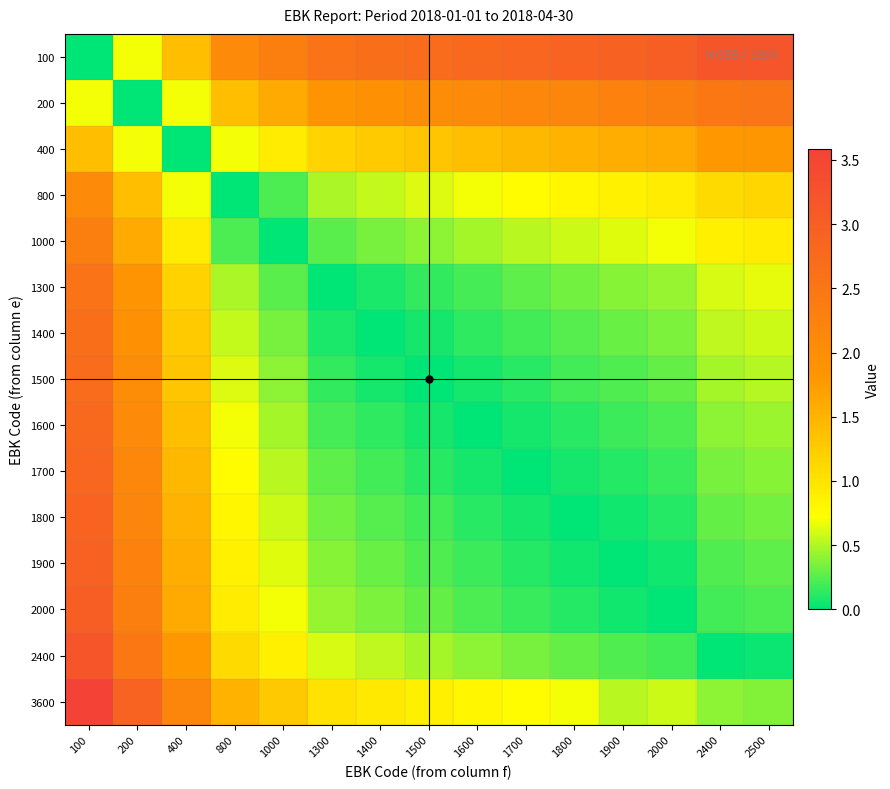

Which category has the highest value across all series?

100